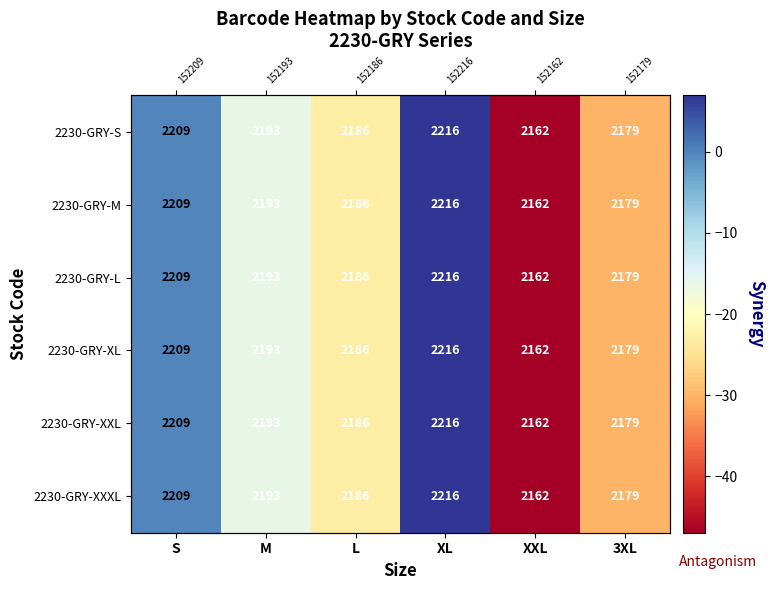

Count the 2230-GRY-XXL values in the range -30 to 0.

4